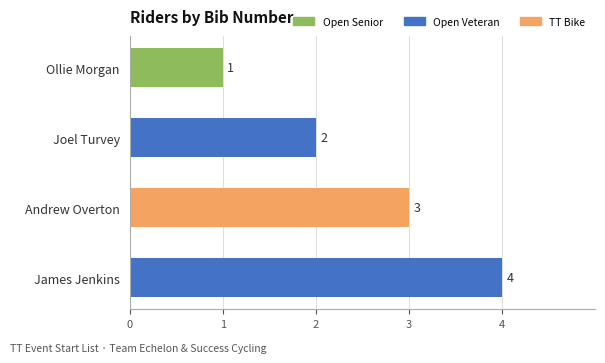

How many series are shown in this chart?

1